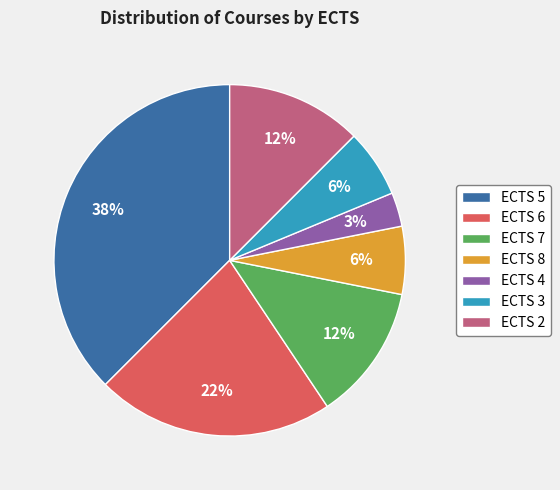

How many slices are in this pie chart?

7